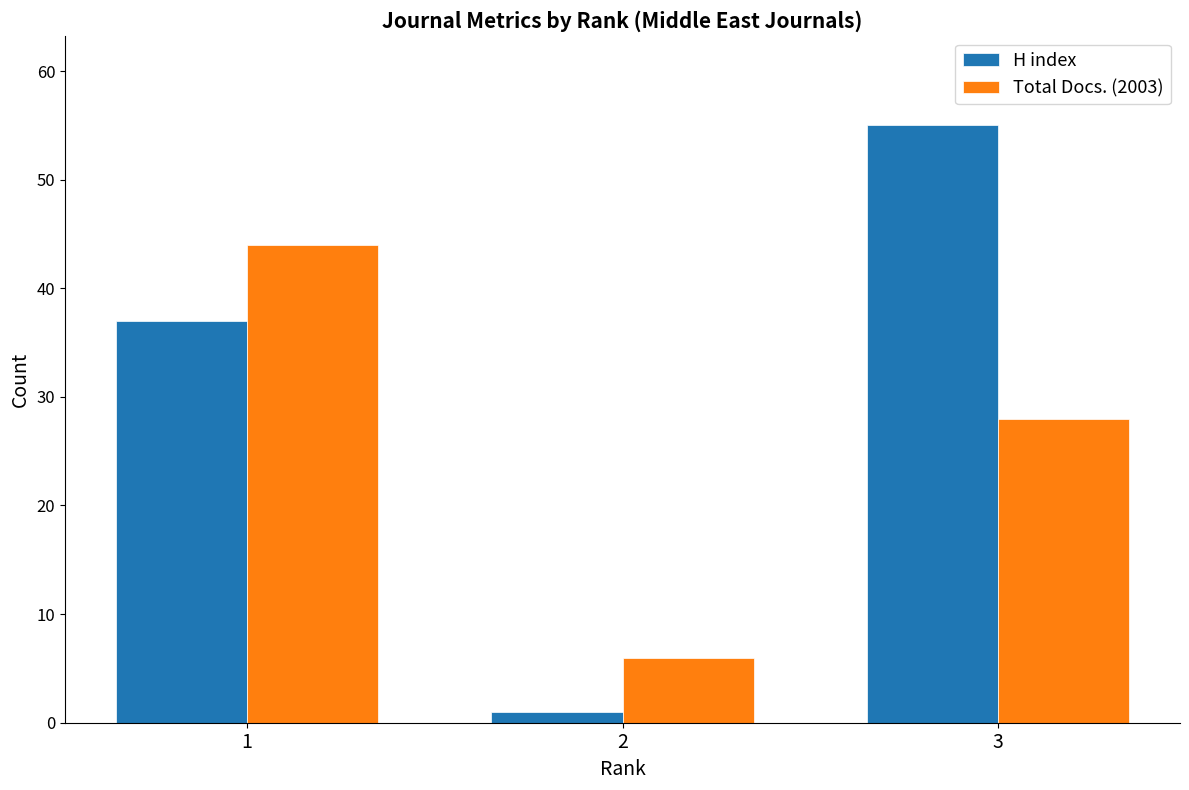

What is the difference between the second highest and minimum values in the H index series?

36